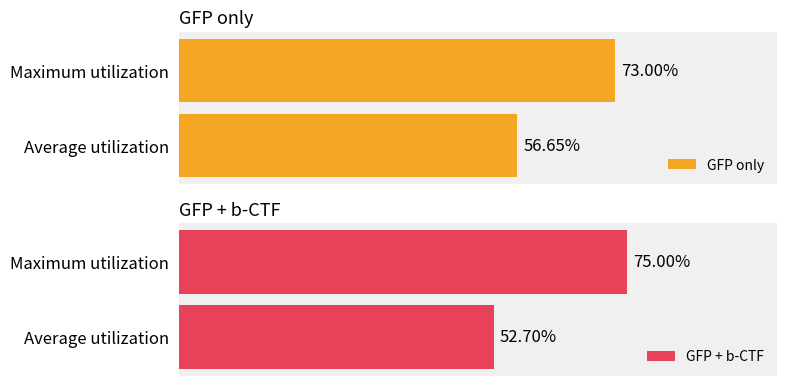

The GFP only series shows 0.1 at Average utilization. True or false?

False